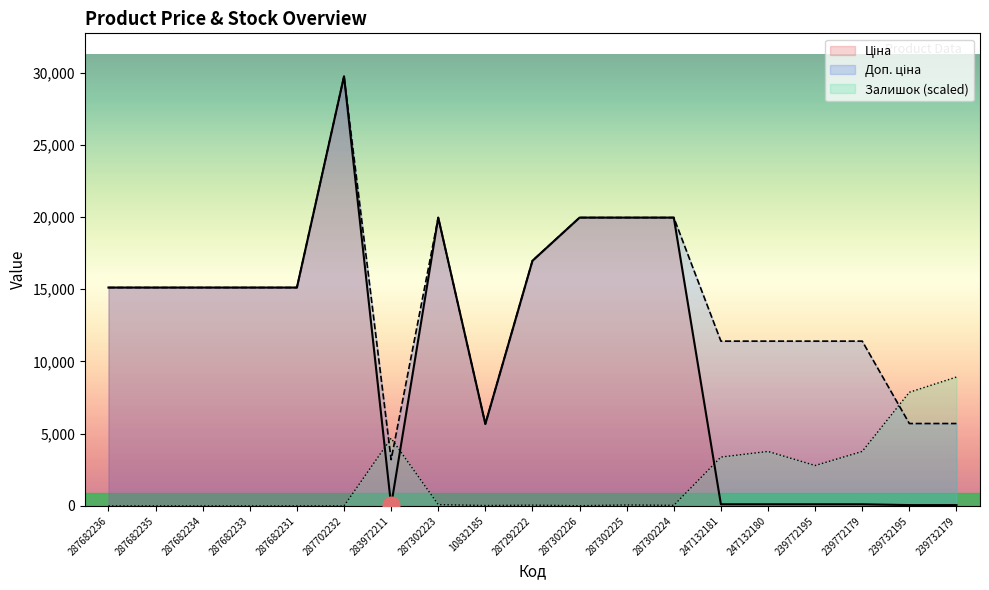

True or false: Доп. ціна and Ціна cross at least once.

False